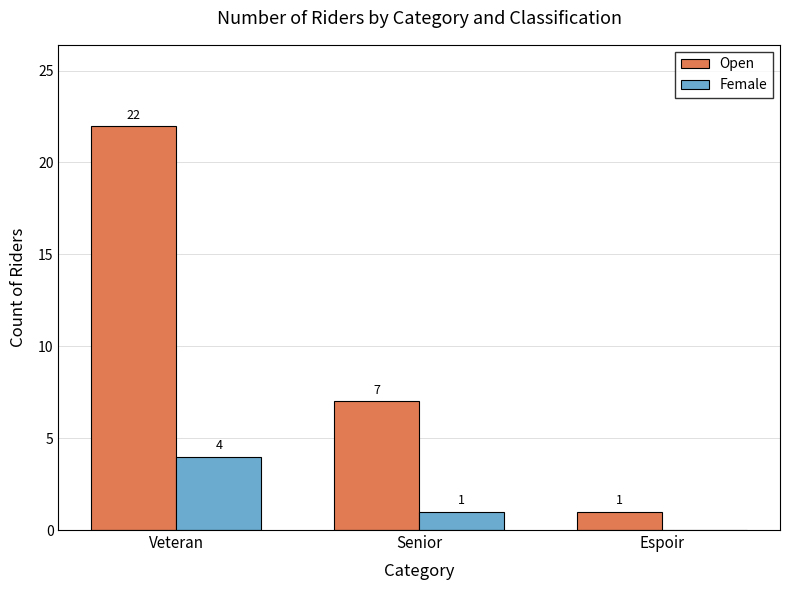

Is it true that Female equals 0 at Espoir?

True